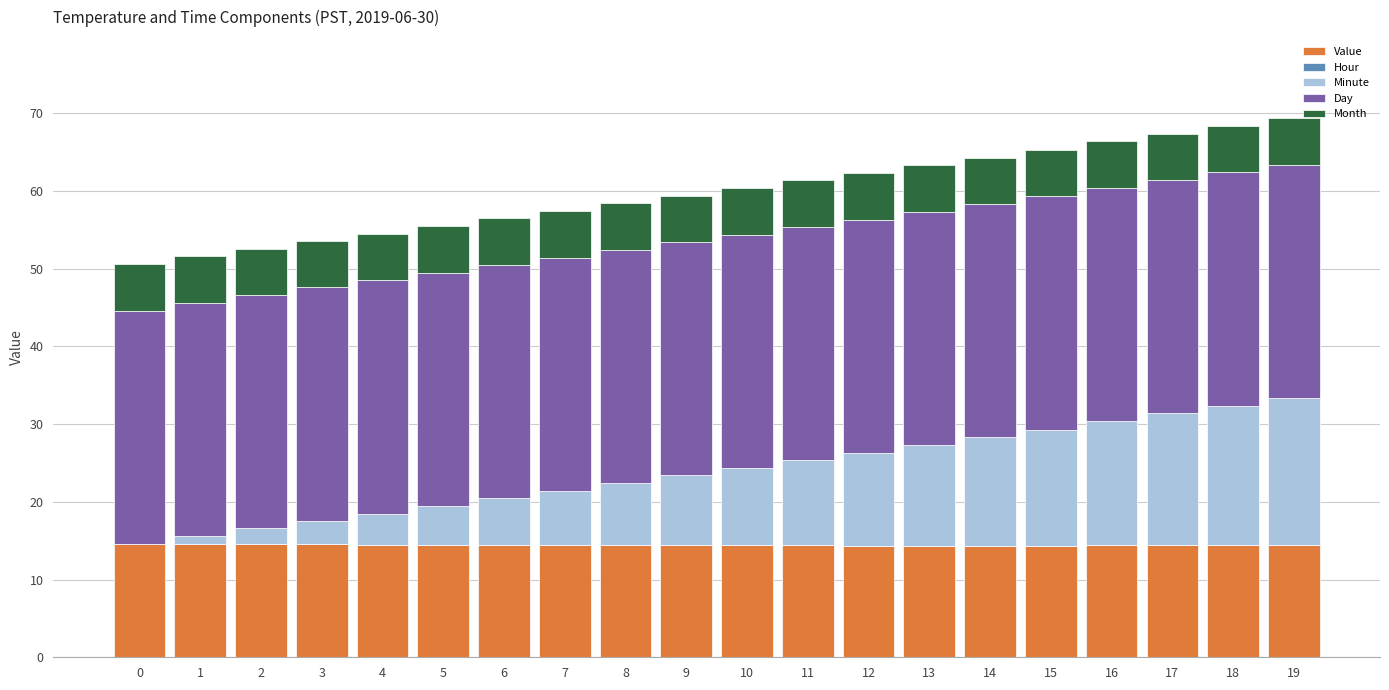

Count the number of data series in this chart.

4